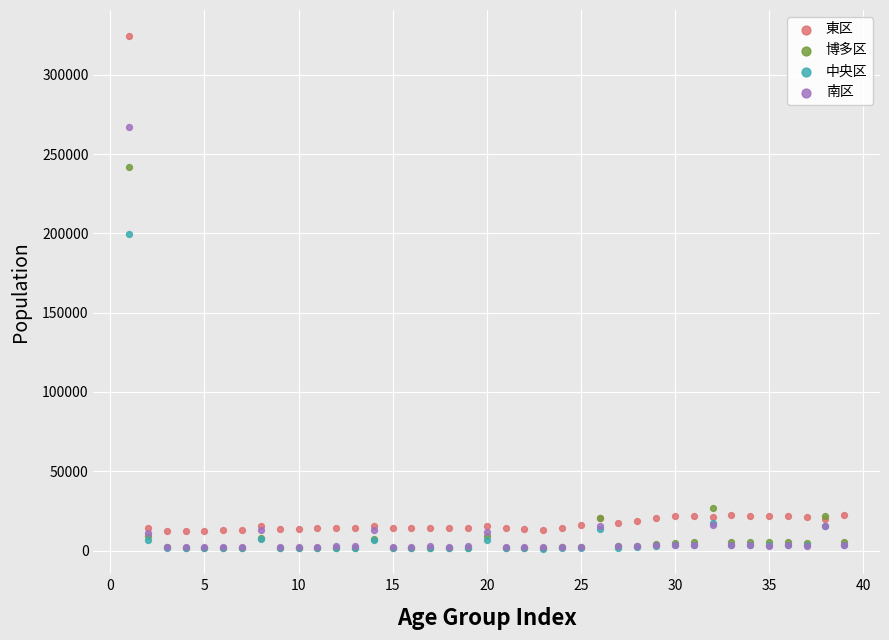

In the 博多区 series, what Y value is closest to 121557?

26615